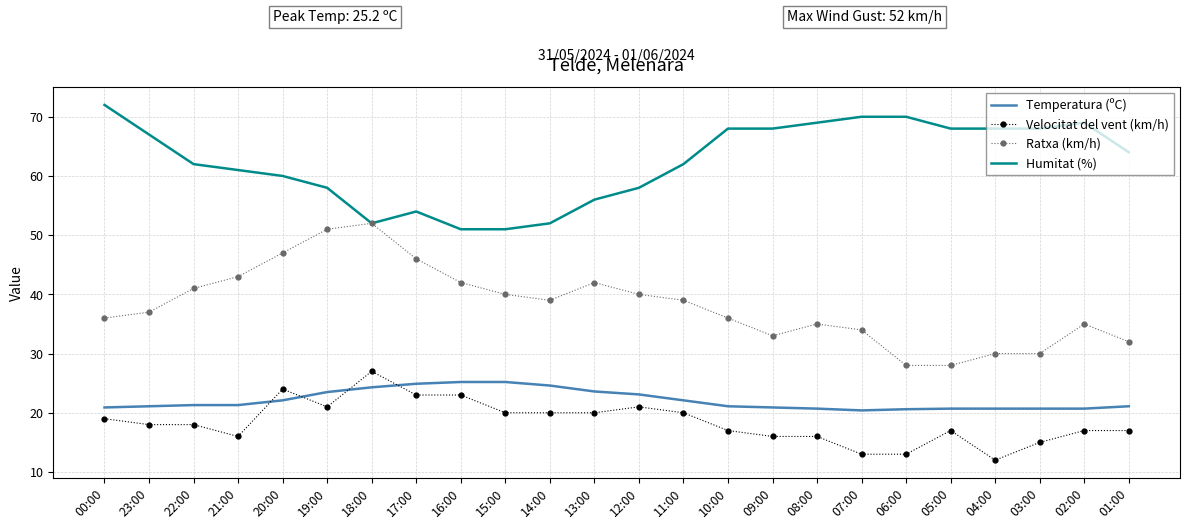

Is it true that Humitat (%) equals 106.8 at 04:00?

False